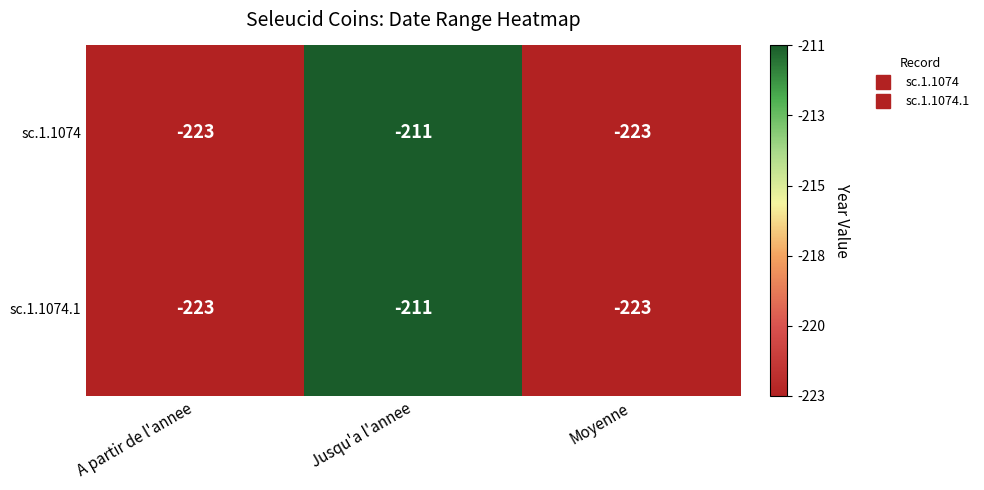

How many series are shown in this chart?

2